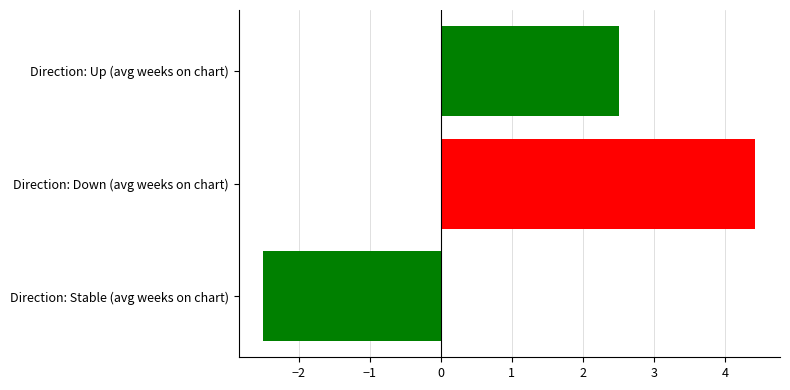

What is the difference between the values at Direction: Stable (avg weeks on chart) and Direction: Up (avg weeks on chart)?

5.0